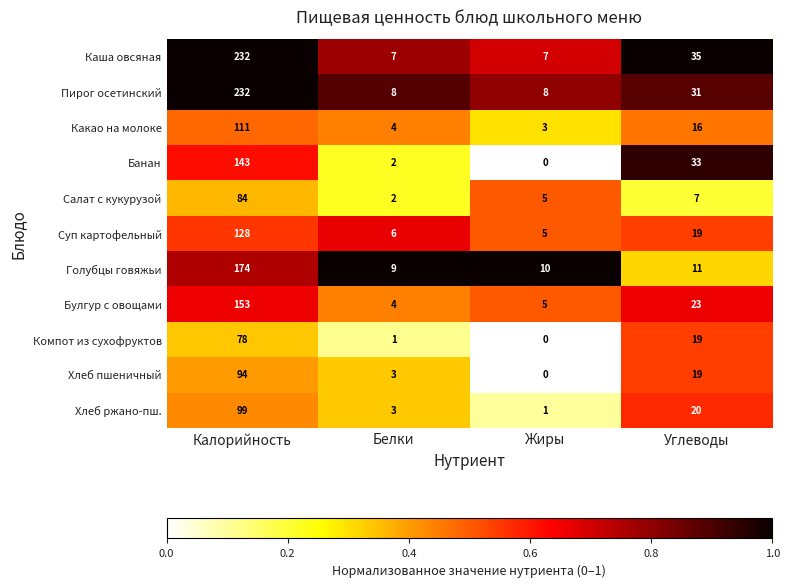

True or false: Пирог осетинский has a value of 8 at Белки.

True